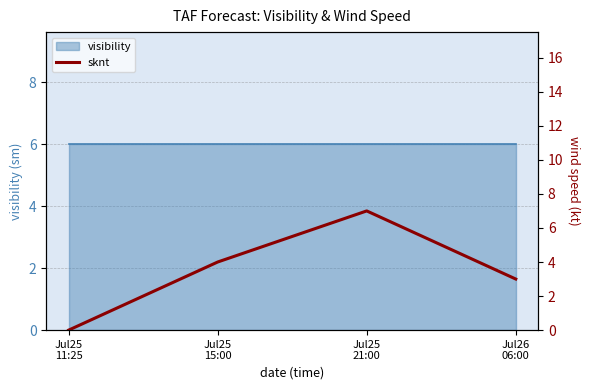

List the labels in order of value, smallest first.

Jul25
11:25, Jul26
06:00, Jul25
15:00, Jul25
21:00